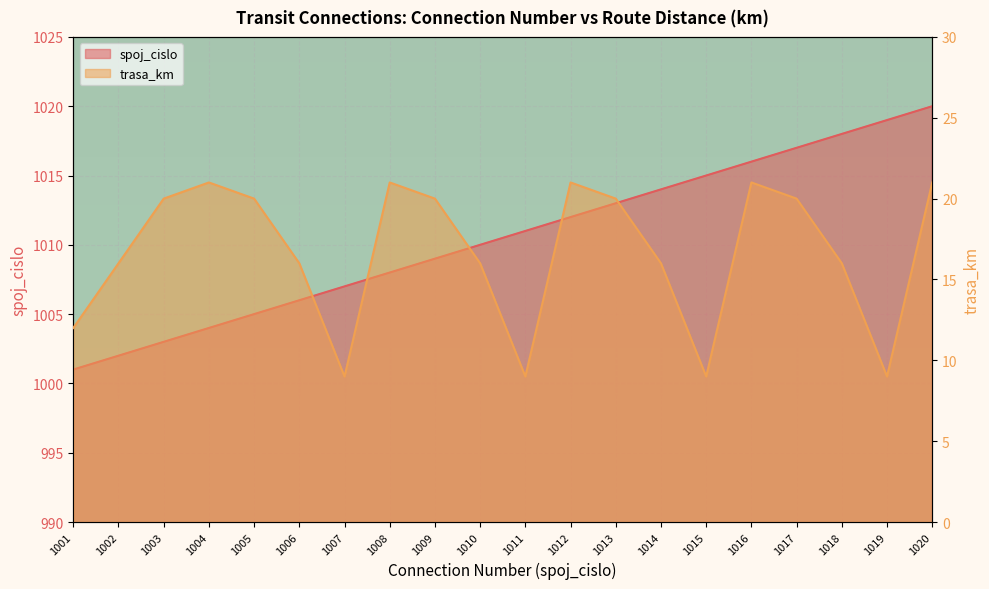

True or false: spoj_cislo has more than 2 points higher than both neighbors.

False